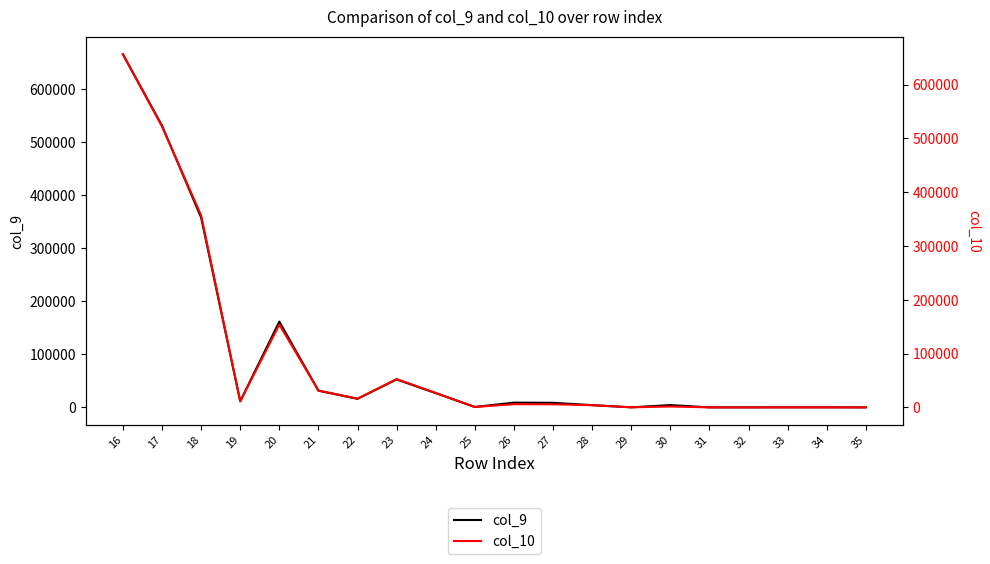

Is it true that col_9 equals 52614 at 23?

True